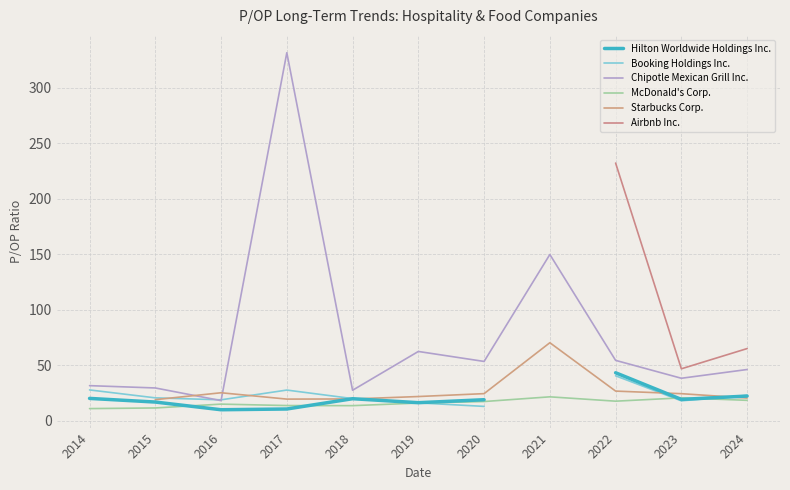

Between which two adjacent categories do Booking Holdings Inc. and McDonald's Corp. first intersect?

2019 and 2020